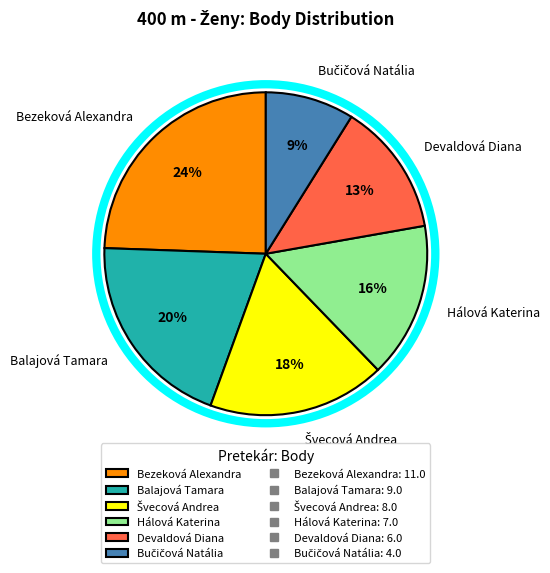

True or false: Devaldová Diana accounts for 13% of the total.

True